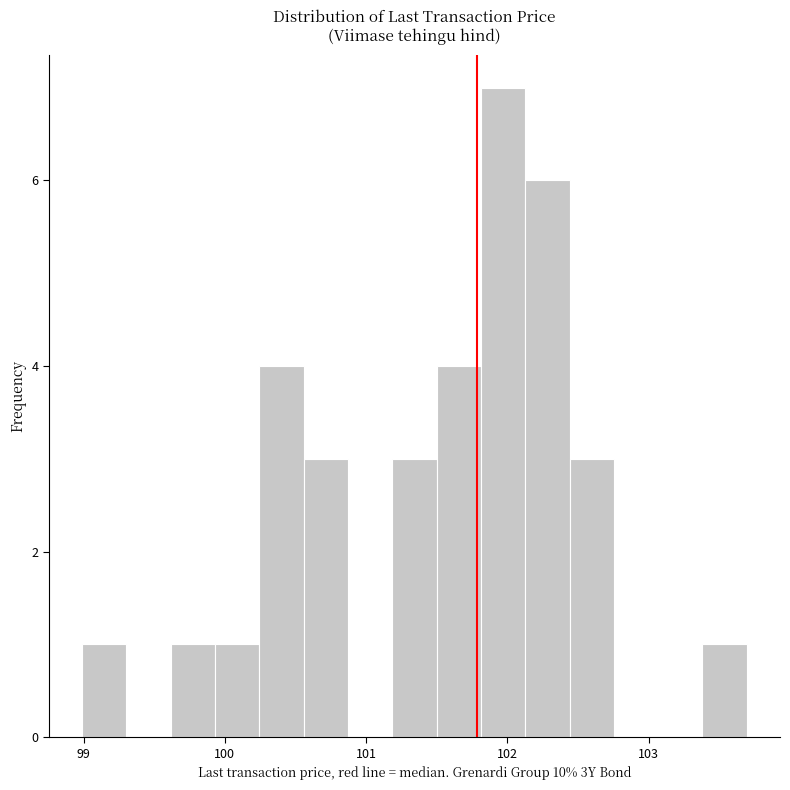

Around what value on the x-axis is the tallest bar? Give the approximate position of its centre, as read against the axis.

102.0